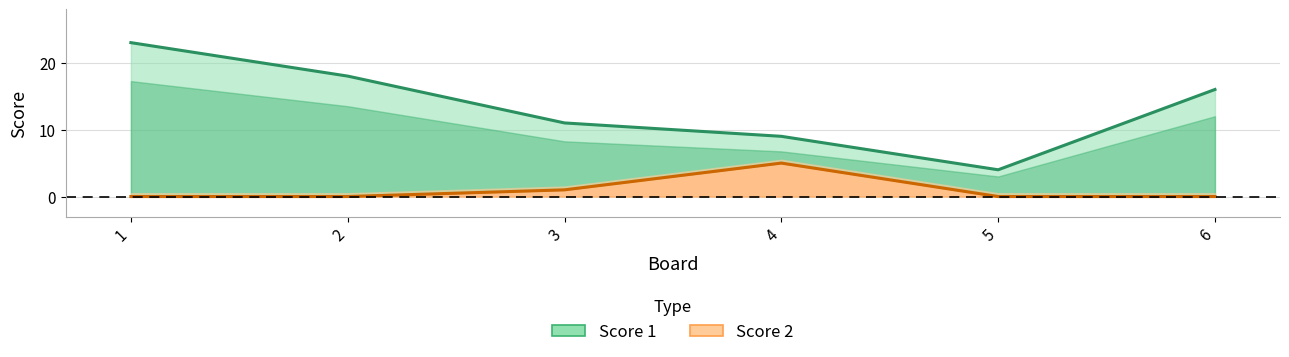

What is the average value of the Score 1 series?

14